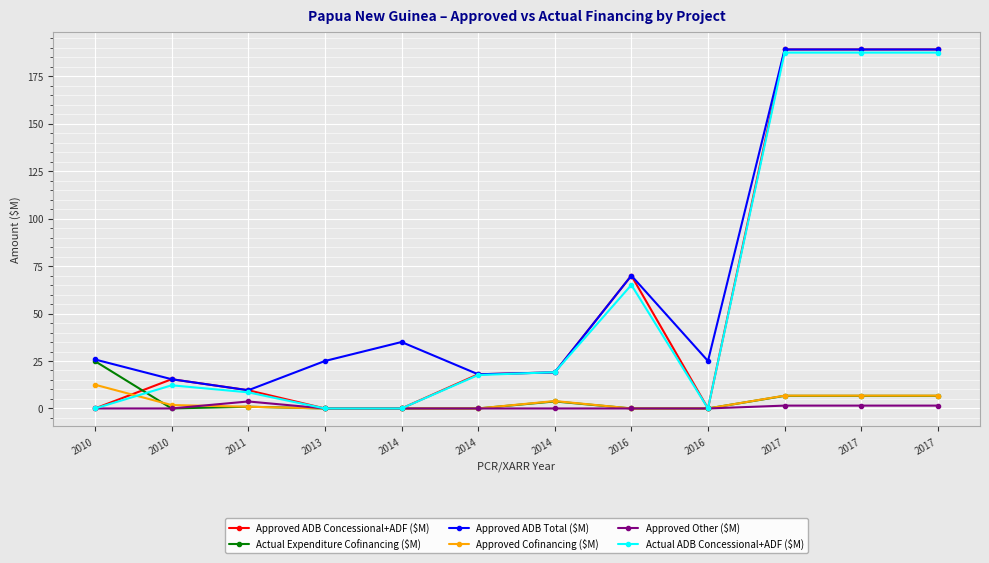

What are all the series names shown in the legend?

Approved ADB Concessional+ADF ($M), Actual Expenditure Cofinancing ($M), Approved ADB Total ($M), Approved Cofinancing ($M), Approved Other ($M), Actual ADB Concessional+ADF ($M)